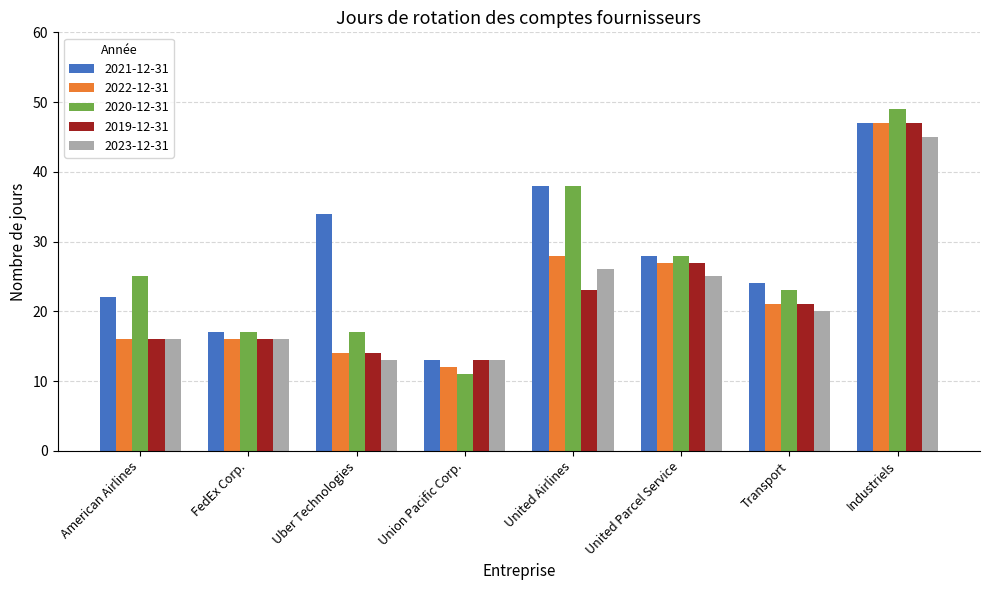

Reading right to left, what are all the values shown in this chart?

2021-12-31: Industriels=47	Transport=24	United Parcel Service=28	United Airlines=38	Union Pacific Corp.=13	Uber Technologies=34	FedEx Corp.=17	American Airlines=22
2022-12-31: Industriels=47	Transport=21	United Parcel Service=27	United Airlines=28	Union Pacific Corp.=12	Uber Technologies=14	FedEx Corp.=16	American Airlines=16
2020-12-31: Industriels=49	Transport=23	United Parcel Service=28	United Airlines=38	Union Pacific Corp.=11	Uber Technologies=17	FedEx Corp.=17	American Airlines=25
2019-12-31: Industriels=47	Transport=21	United Parcel Service=27	United Airlines=23	Union Pacific Corp.=13	Uber Technologies=14	FedEx Corp.=16	American Airlines=16
2023-12-31: Industriels=45	Transport=20	United Parcel Service=25	United Airlines=26	Union Pacific Corp.=13	Uber Technologies=13	FedEx Corp.=16	American Airlines=16